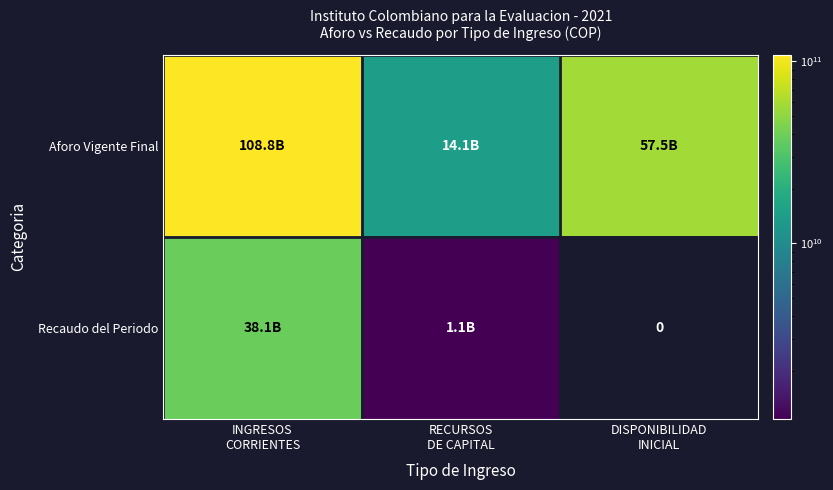

What is the difference between the highest and lowest values at INGRESOS
CORRIENTES?

70728560468